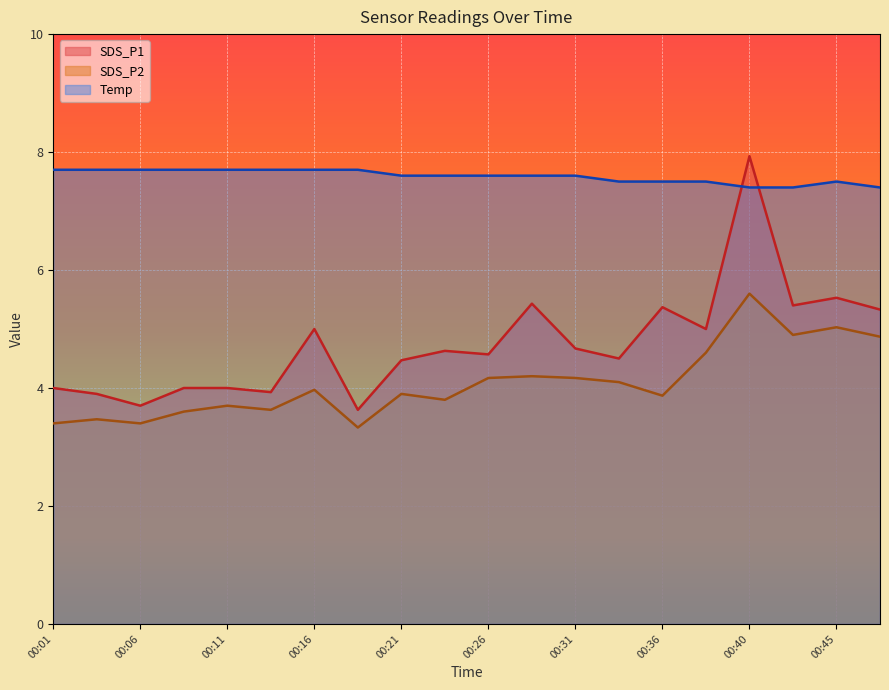

What is the sum of the SDS_P2 values at 00:38 and 00:43?

9.5